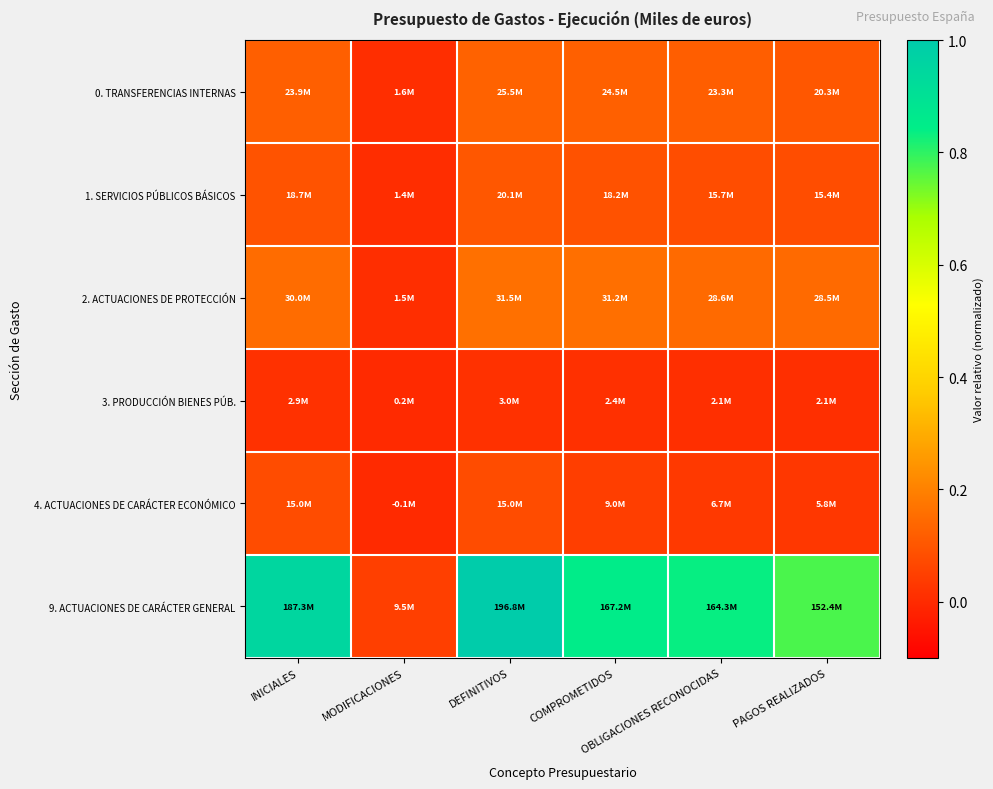

Between INICIALES and PAGOS REALIZADOS, which series saw the biggest shift?

9. ACTUACIONES DE CARÁCTER GENERAL